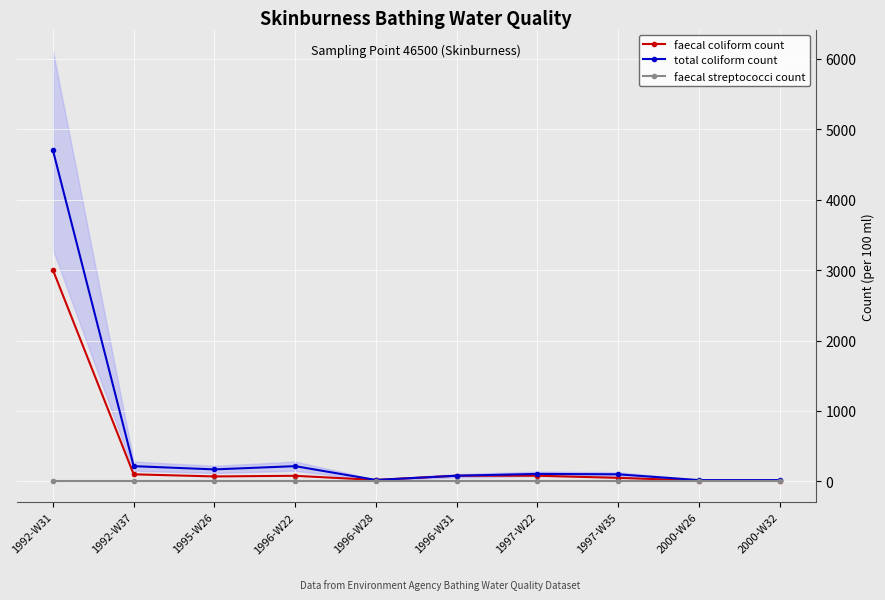

What is the spread (max minus min) of values at 1997-W22?

96